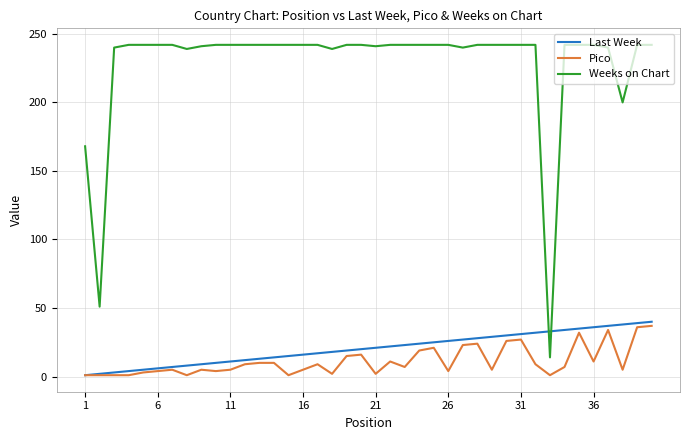

What is the maximum value shown in the chart?

242